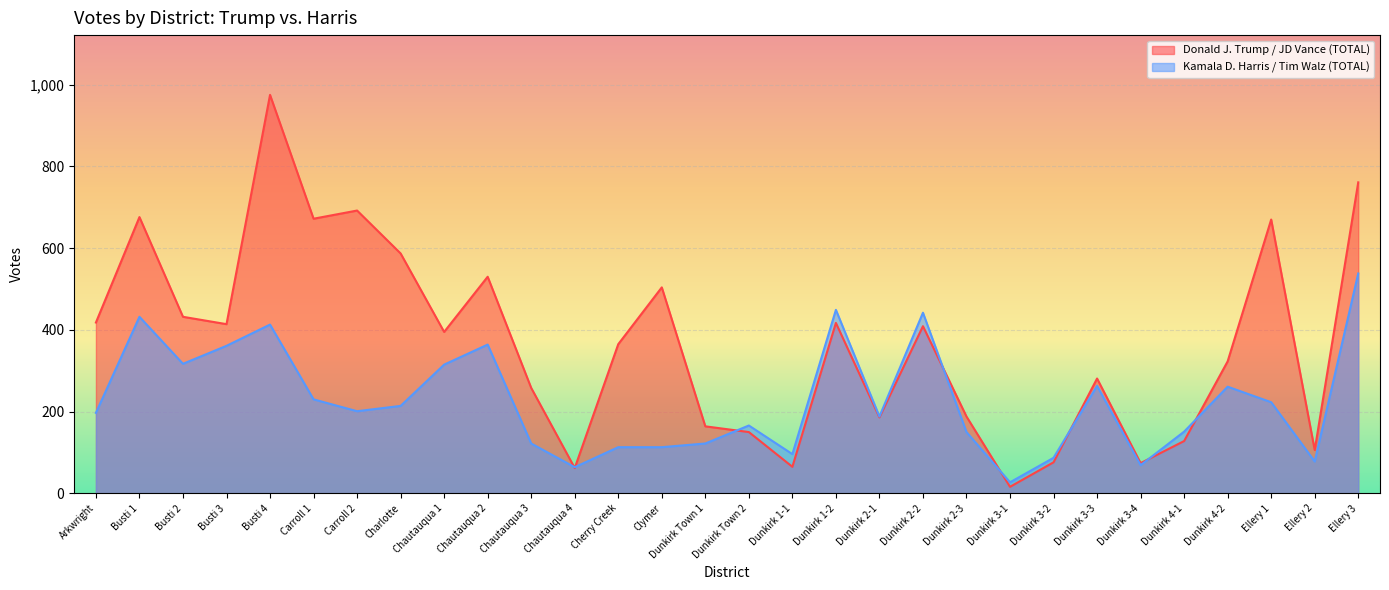

Reading left to right, what are all the values shown in this chart?

Donald J. Trump / JD Vance (TOTAL): 418	676	432	414	975	672	692	587	395	530	258	62	365	504	164	150	65	417	186	409	188	16	76	281	74	128	323	670	106	761
Kamala D. Harris / Tim Walz (TOTAL): 197	432	317	361	413	230	201	214	315	364	122	64	113	113	122	166	96	449	188	442	150	27	87	263	69	151	261	223	78	538